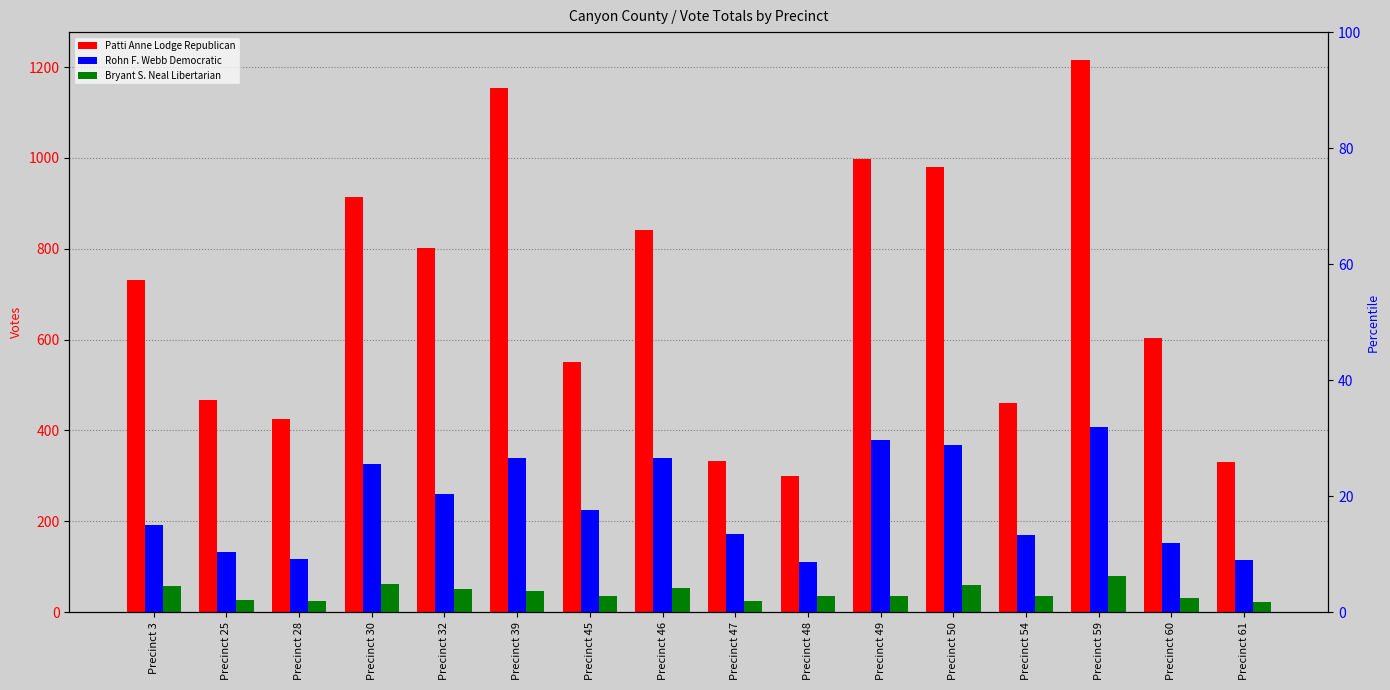

Which series has the largest range (max minus min)?

Patti Anne Lodge Republican